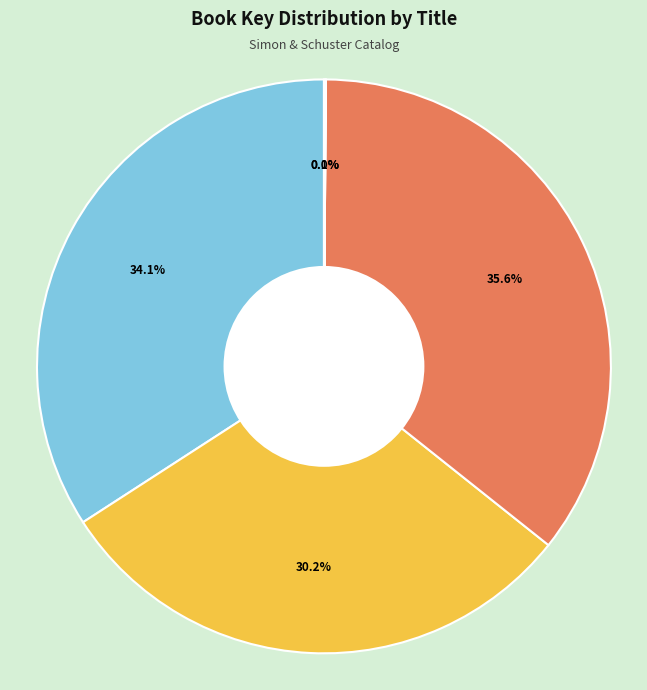

Does any single category account for the majority?

No